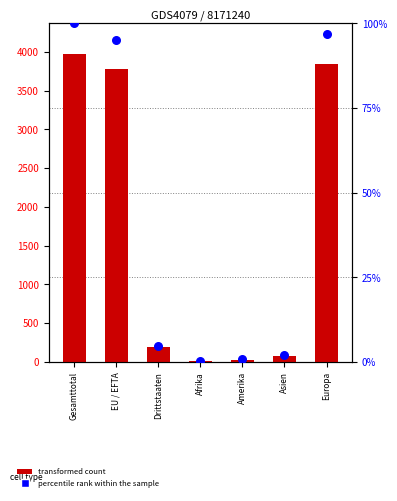

Which series reaches the minimum Y coordinate?

percentile rank within the sample